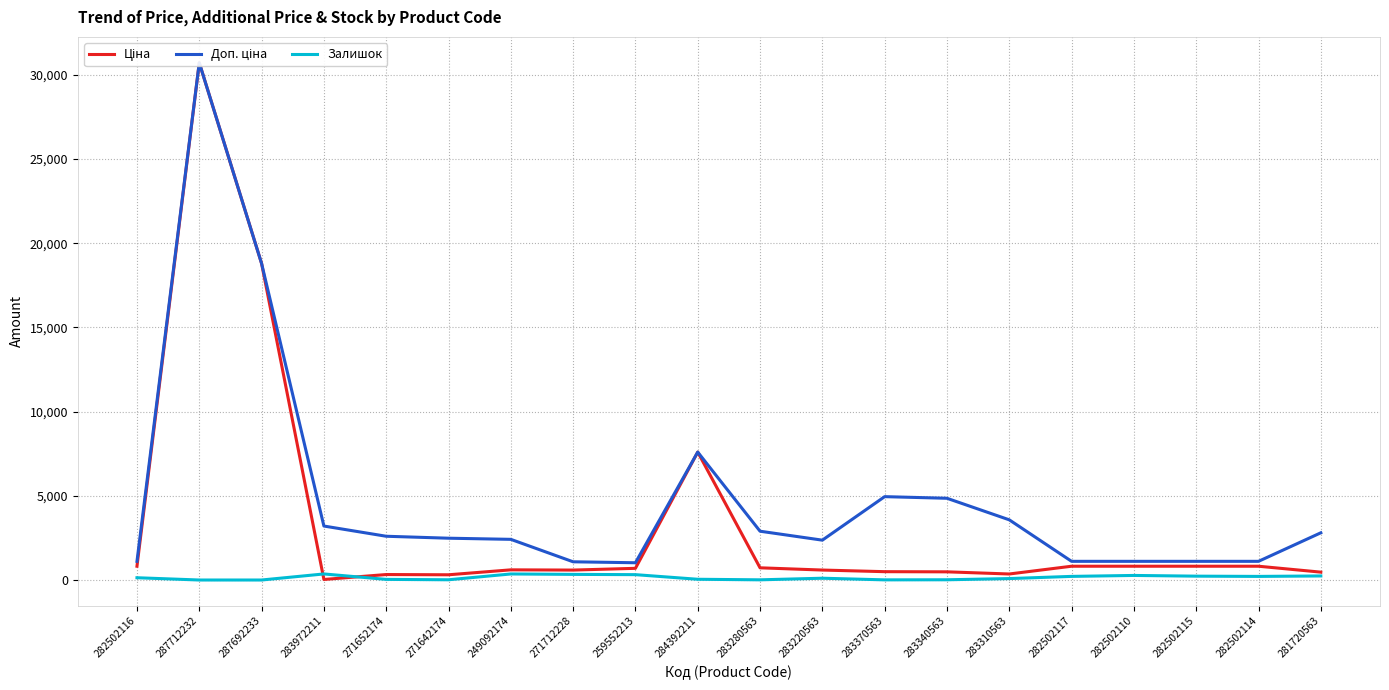

Between which two adjacent categories do Залишок and Ціна first intersect?

287692233 and 283972211